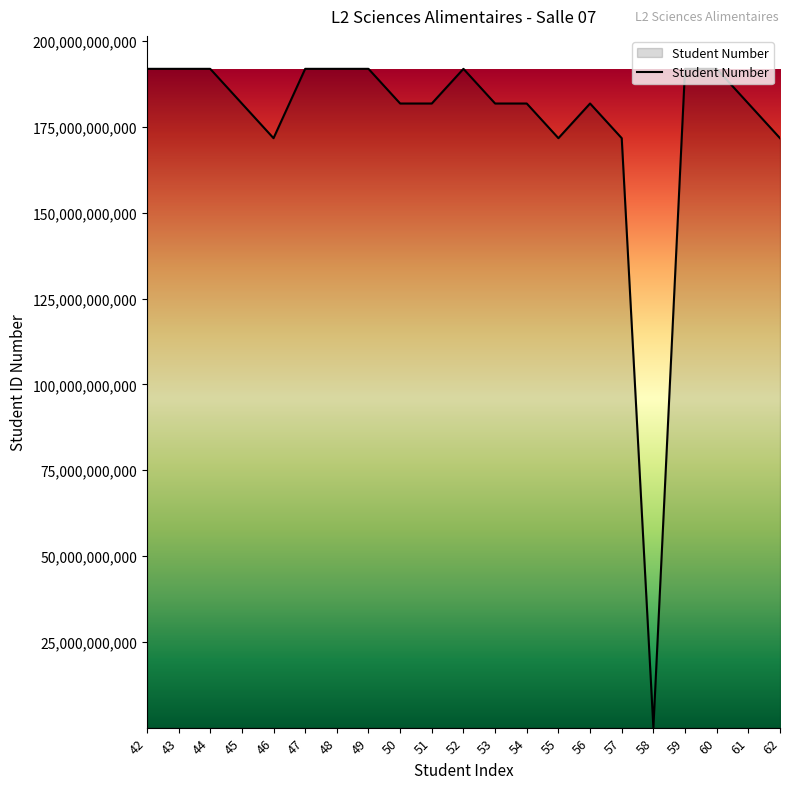

Which has a higher value, 55 or 56?

56